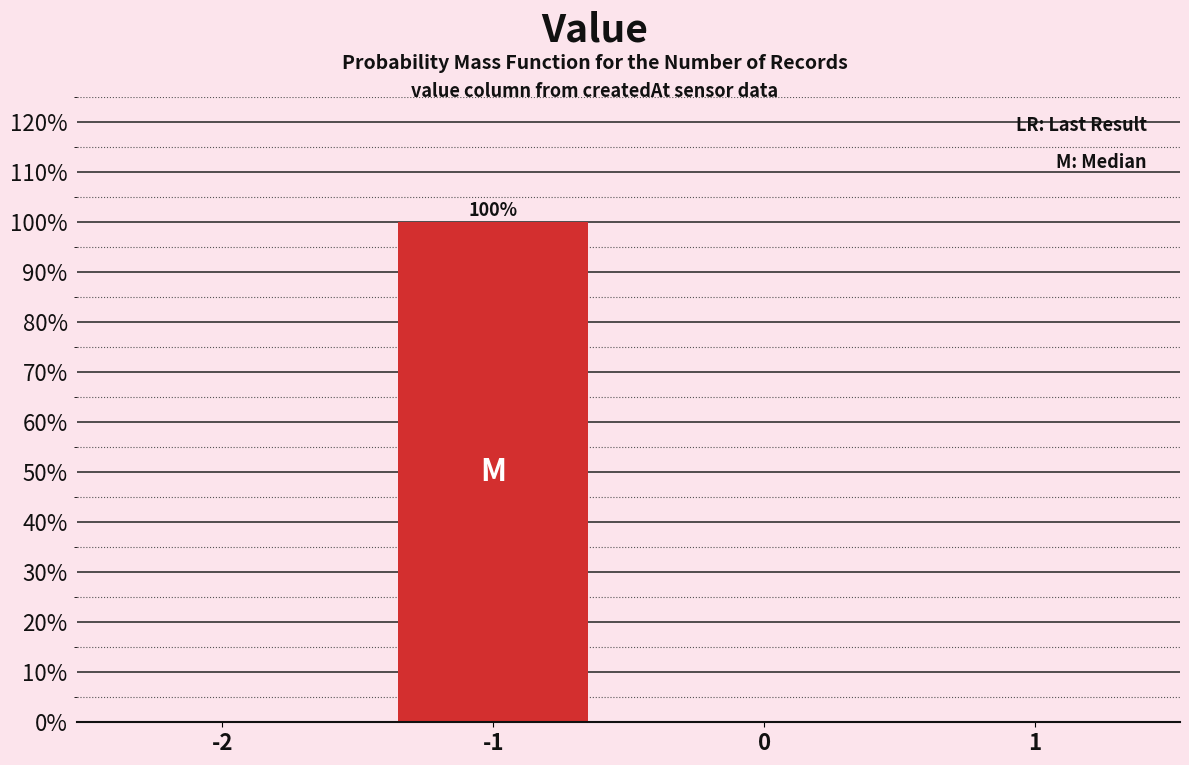

Which range on the x-axis has the tallest bar?

-1.5 to -0.5